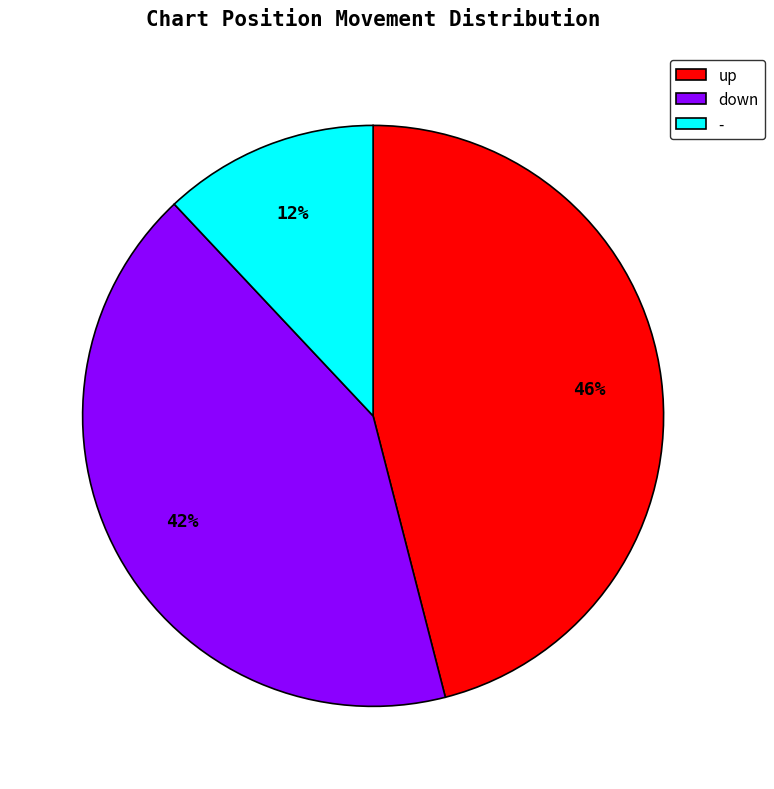

Do - and down together represent more than half of the pie?

Yes